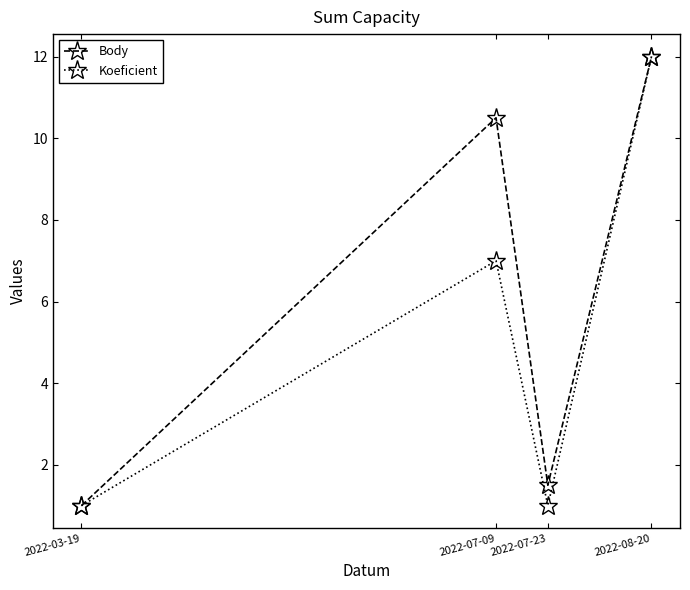

What position from the right is 2022-07-09?

3